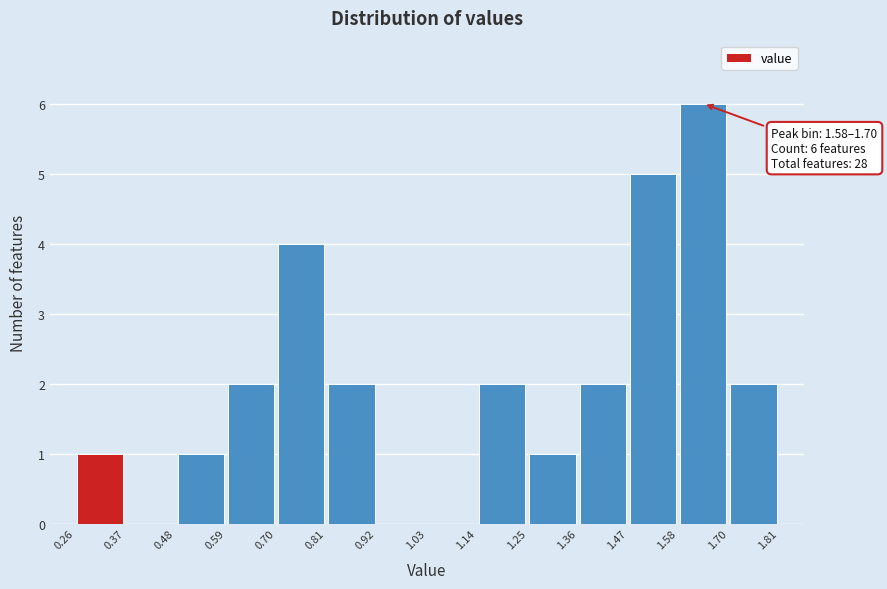

Which range on the x-axis has the tallest bar?

1.58 to 1.70